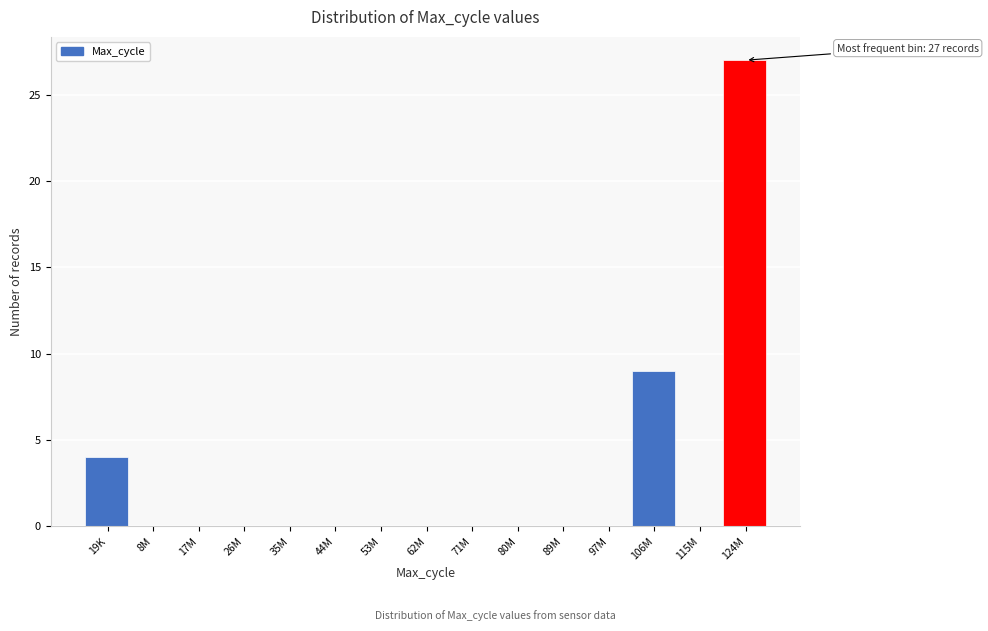

Reading left to right, extract all data points from this chart.

19K=4	8M=0	17M=0	26M=0	35M=0	44M=0	53M=0	62M=0	71M=0	80M=0	89M=0	97M=0	106M=9	115M=0	124M=27